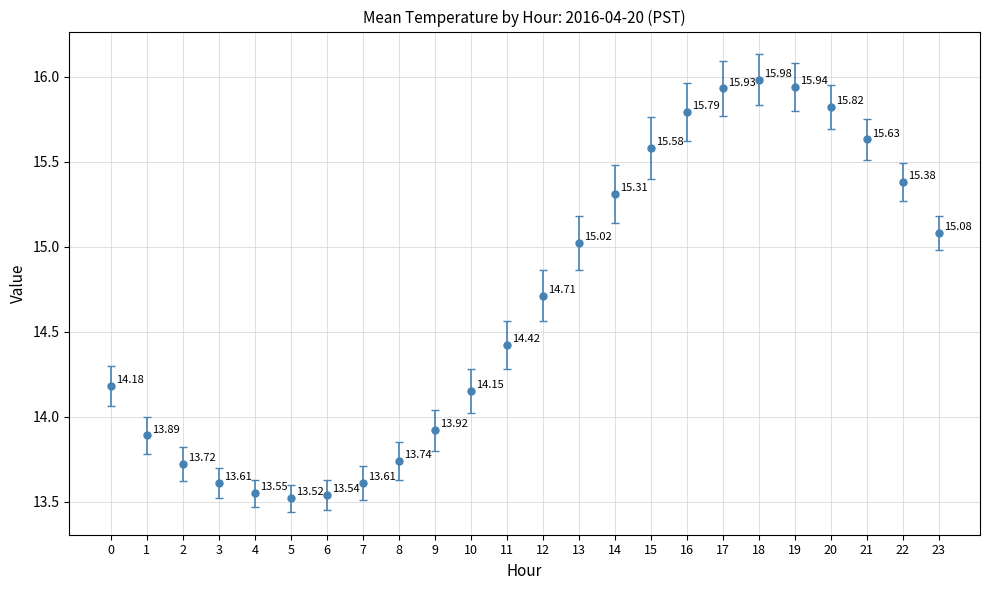

Approximately how many times larger is the value at 12 compared to 14?

1.0